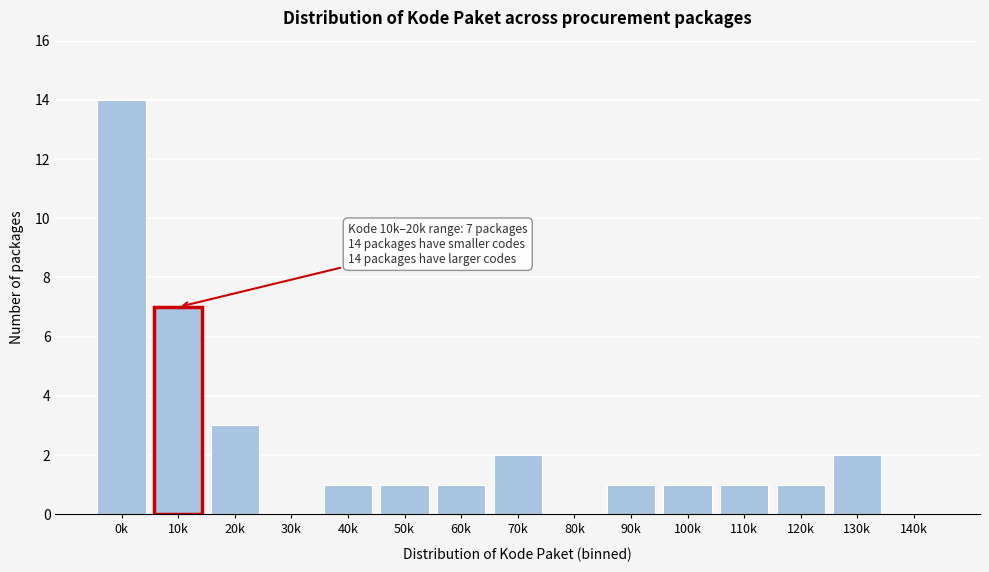

Reading left to right, transcribe all the data shown in this chart.

0k=14	10k=7	20k=3	30k=0	40k=1	50k=1	60k=1	70k=2	80k=0	90k=1	100k=1	110k=1	120k=1	130k=2	140k=0